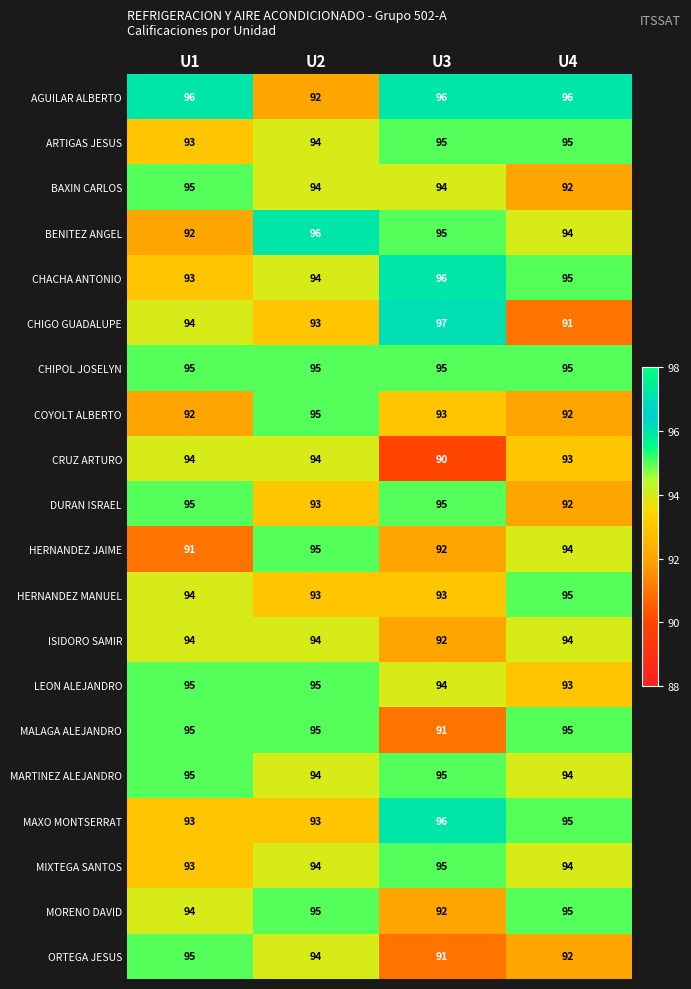

Read the COYOLT ALBERTO value at U3.

93